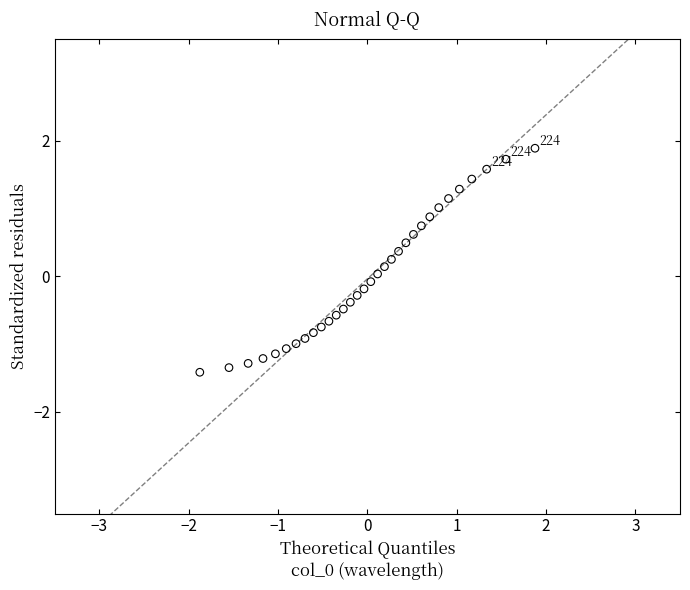

What is the range of X values (max minus min)?

3.8